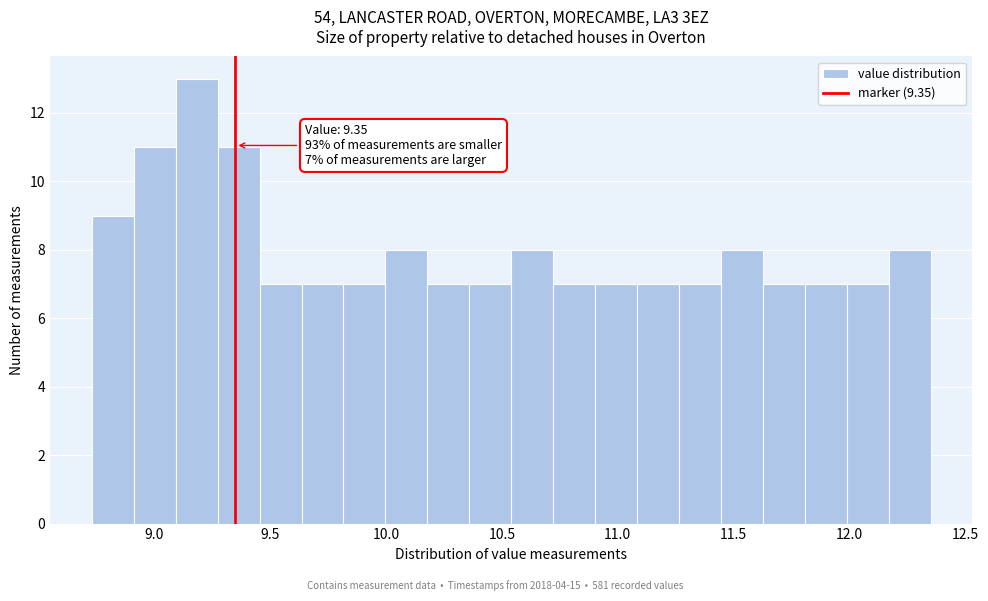

Around what value on the x-axis is the tallest bar? Give the approximate position of its centre, as read against the axis.

9.20